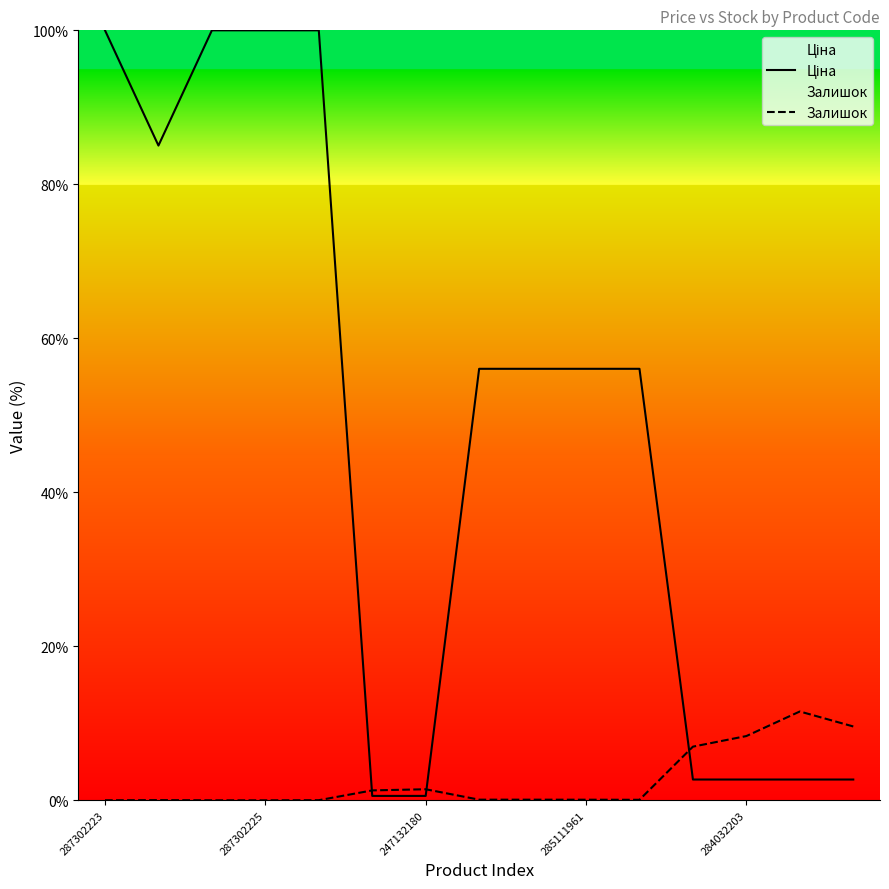

What is the maximum value for Залишок?

11.5